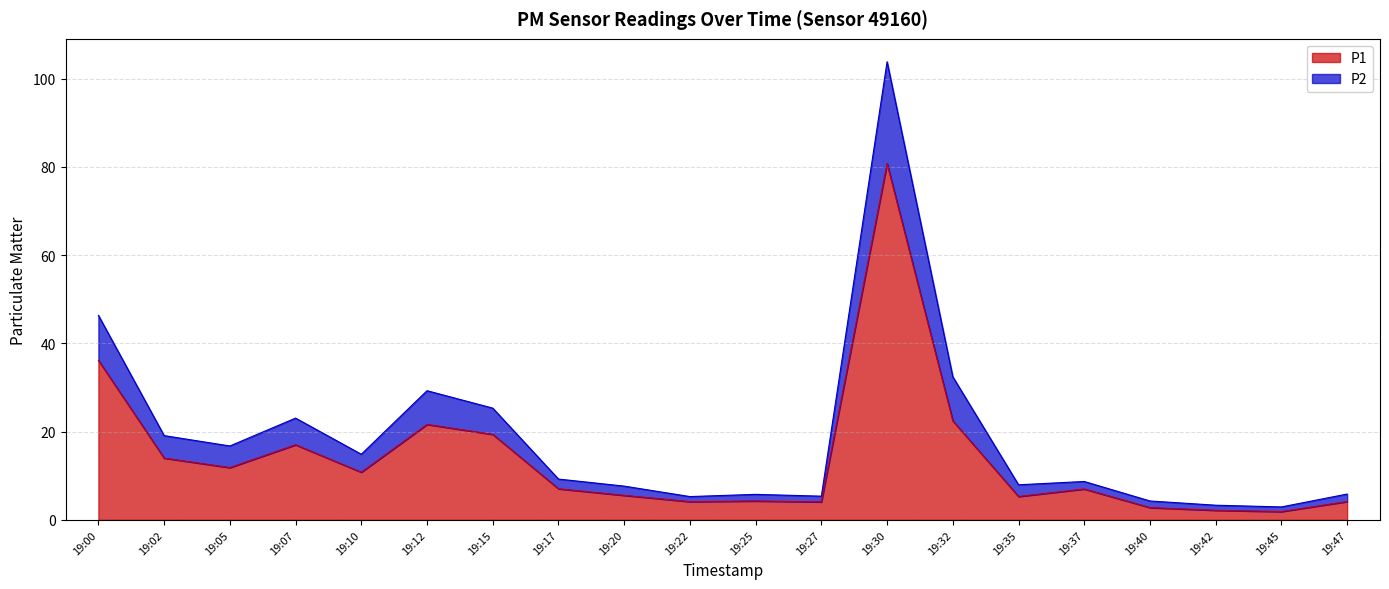

How many values in the P2 series exceed 9?

10